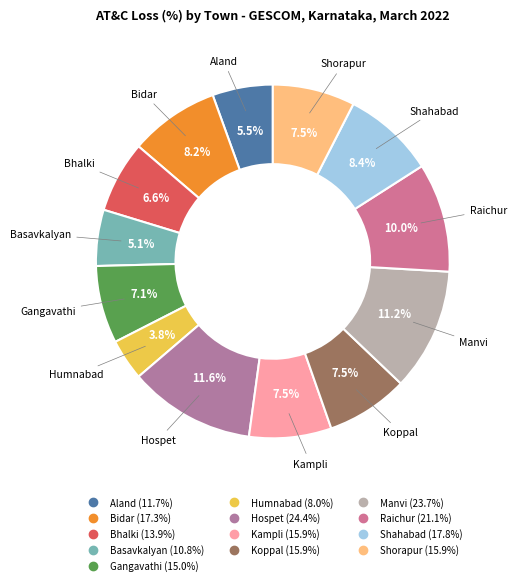

To the nearest percent, what portion does Hospet represent?

12%